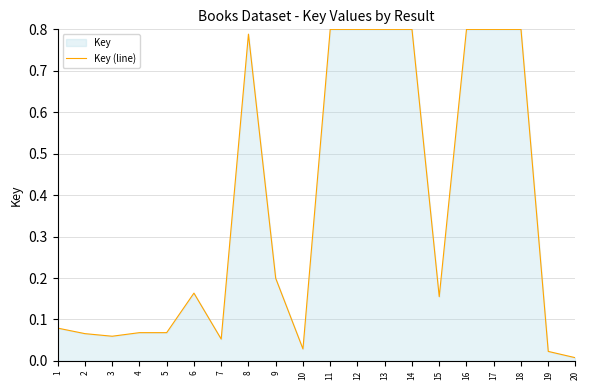

Which label corresponds to the smallest value in the chart?

20